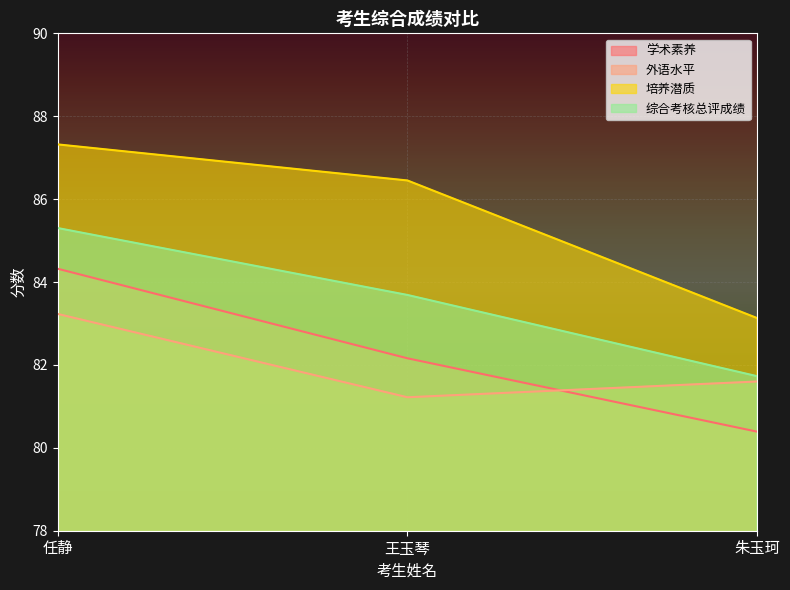

What is the approximate value of 综合考核总评成绩 at 朱玉珂?

81.7